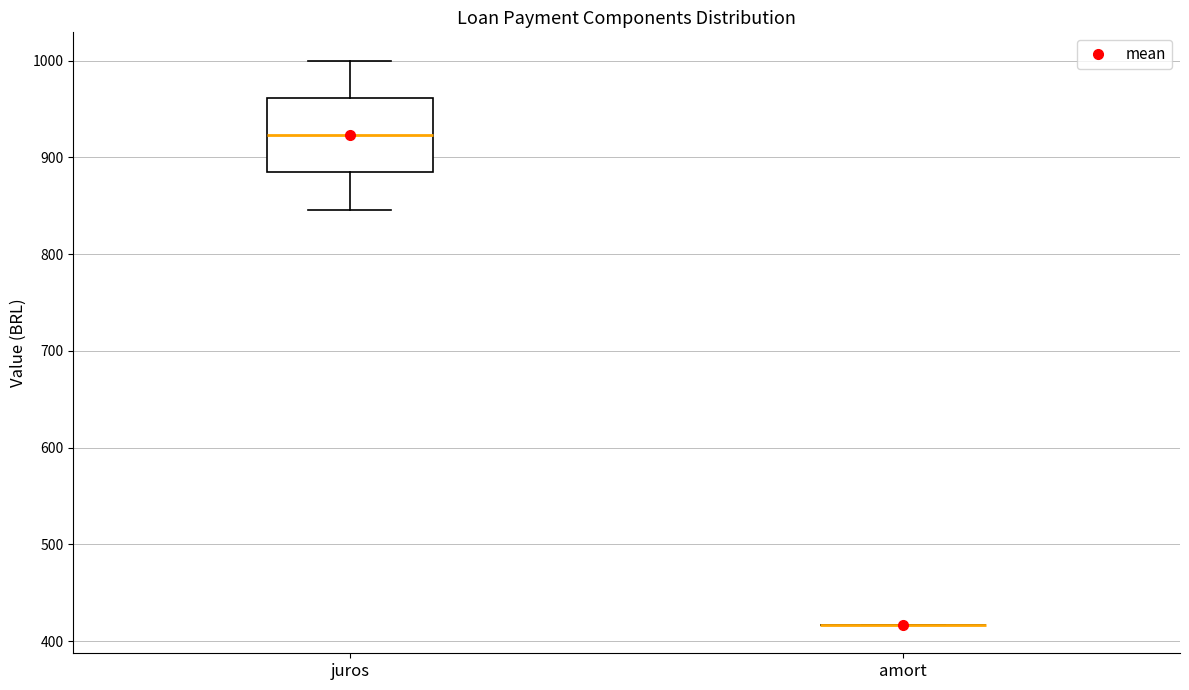

Reading left to right, transcribe this box plot: for each box, give where its median line is, the range the box spans, and where its two whiskers end, as read against the y-axis. The values are not printed on the chart, so give them approximately, as read against the axis.

juros: median 920, box 880 to 960, whiskers 850 to 1000
amort: box collapsed to a line at 420, whiskers 420 to 420